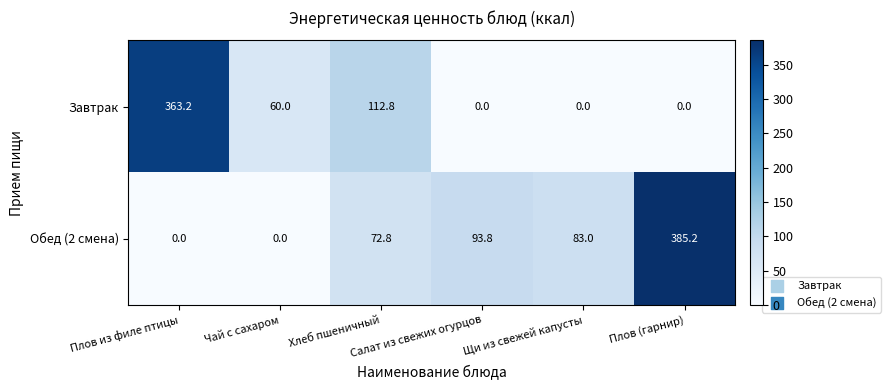

List the series in order of their peak value, highest first.

Обед (2 смена), Завтрак